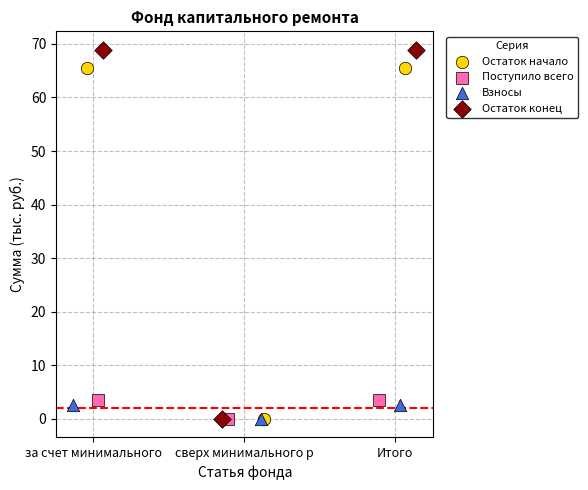

Which series reaches the maximum Y coordinate?

Остаток конец